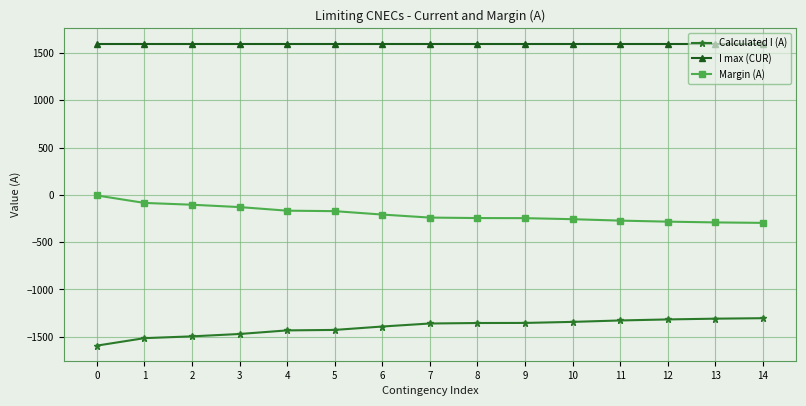

What is the sum of all Margin (A) values?

-3001